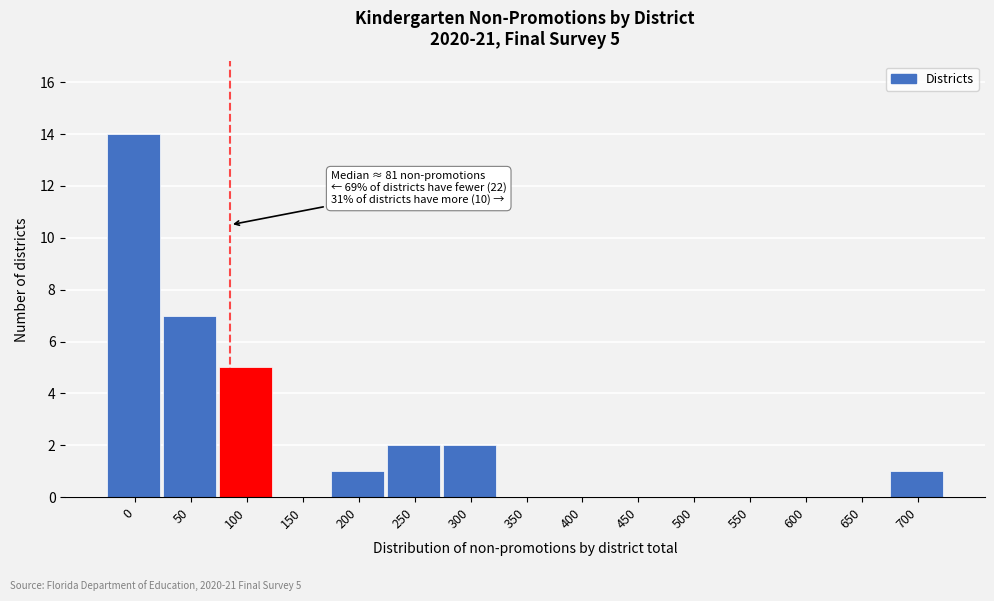

Reading right to left, list all the values displayed in this chart.

700=1	650=0	600=0	550=0	500=0	450=0	400=0	350=0	300=2	250=2	200=1	150=0	100=5	50=7	0=14